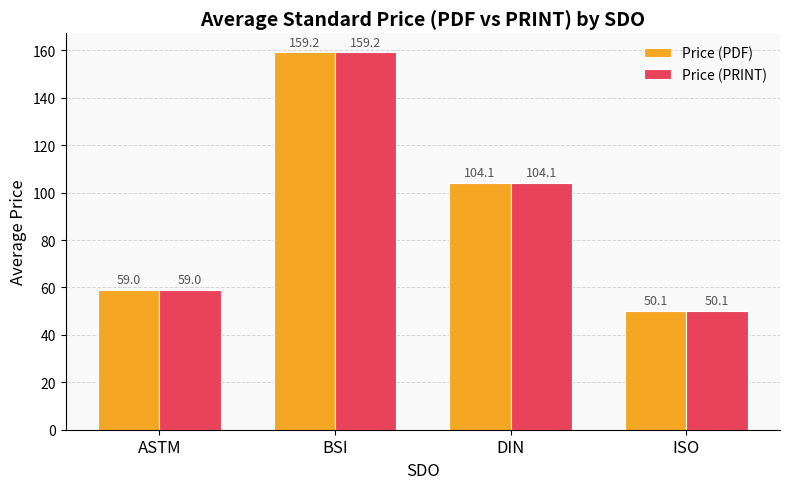

How many groups of bars are there?

4